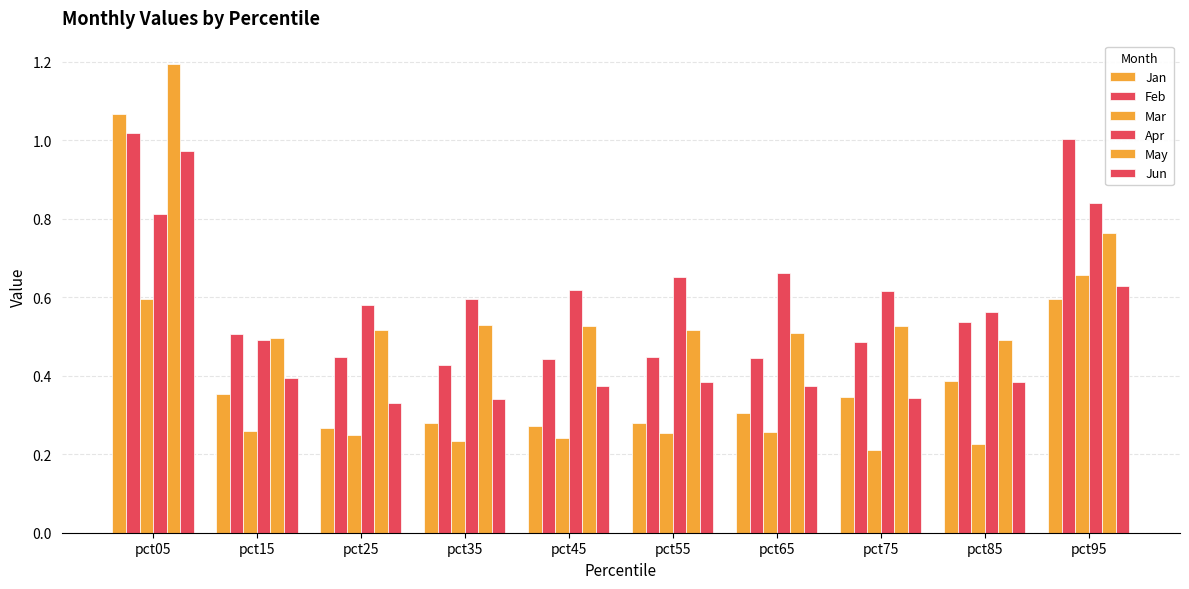

Rank the series at pct75 from lowest to highest value.

Mar, Jun, Jan, Feb, May, Apr